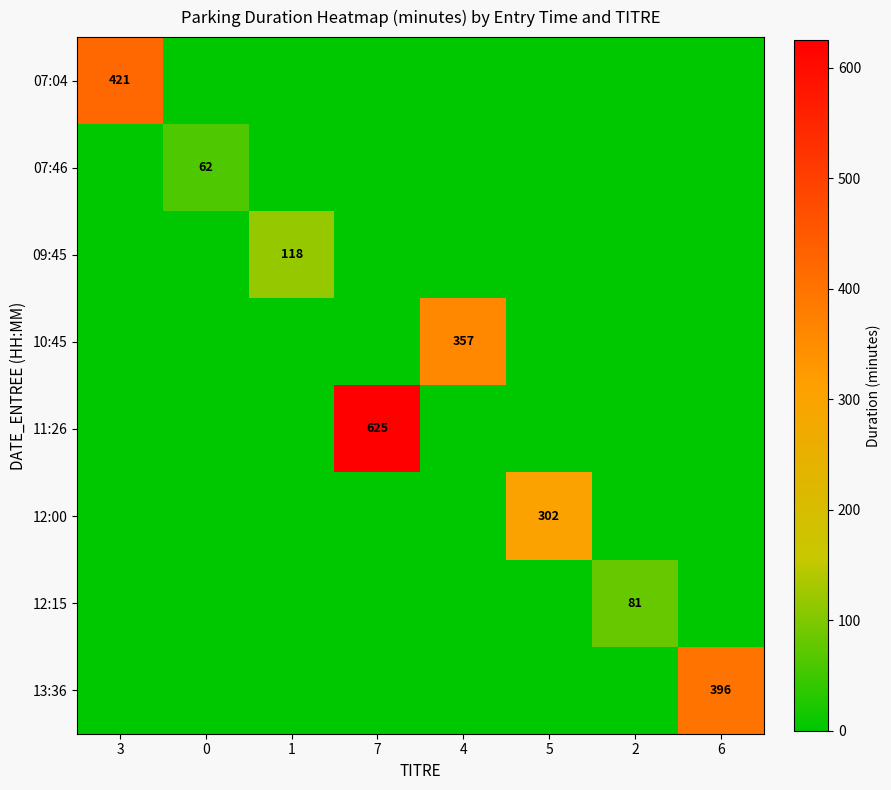

Which has a higher value, 2 or 3?

3